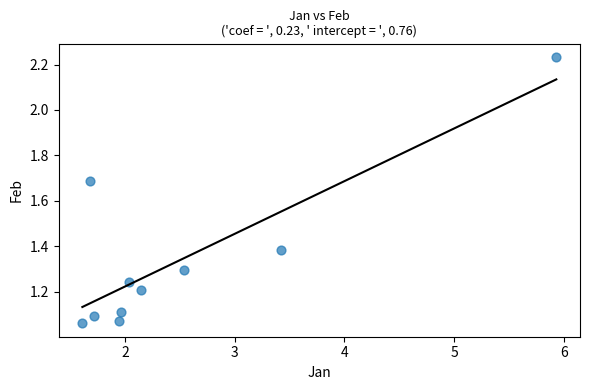

What is the average Y value?

1.3